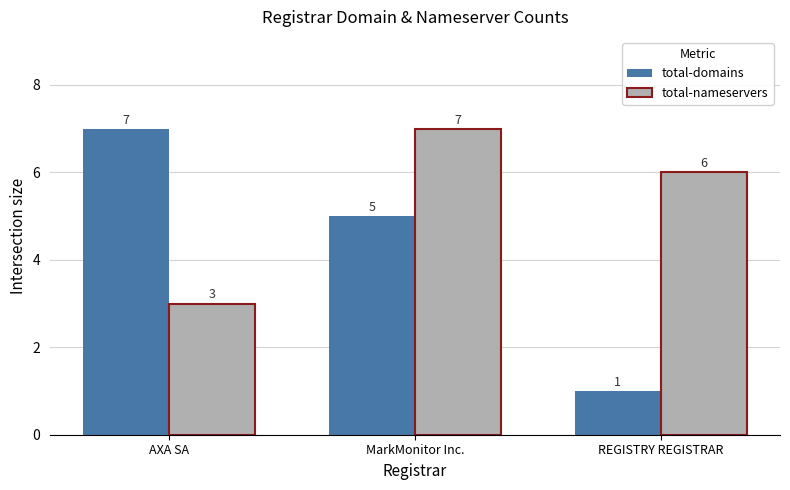

At how many categories does at least one series exceed 3?

3